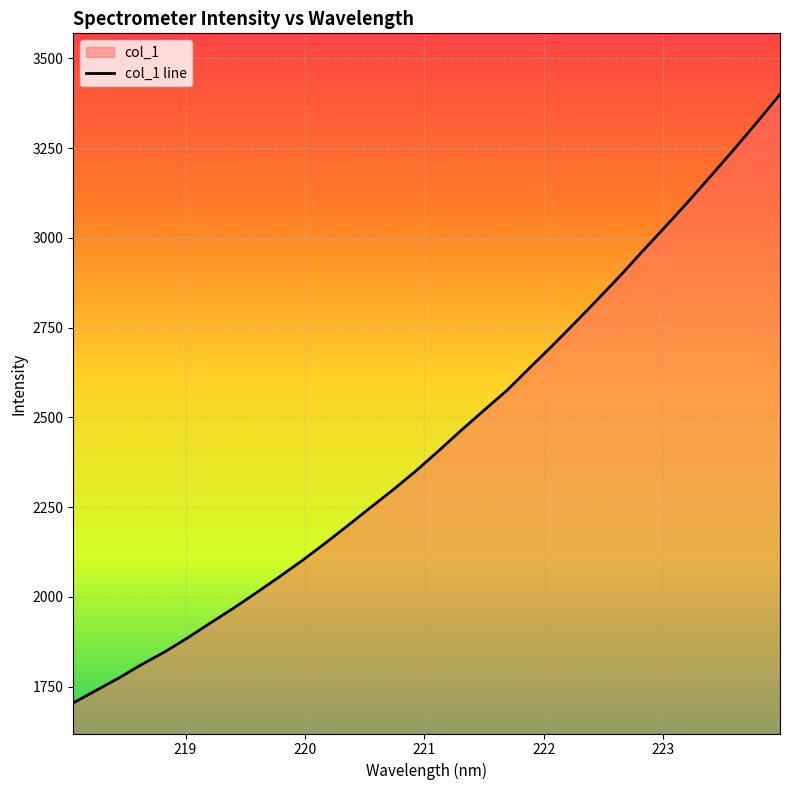

Reading left to right, what are all the values shown in this chart?

1705.2	1739.9	1774.6	1812.1	1846.9	1885.9	1927.3	1968.0	2010.9	2054.8	2100.0	2147.8	2197.3	2247.7	2297.6	2350.1	2406.1	2463.8	2519.6	2574.5	2637.3	2699.6	2763.5	2829.1	2895.7	2965.4	3033.6	3103.1	3175.1	3247.8	3322.7	3399.5